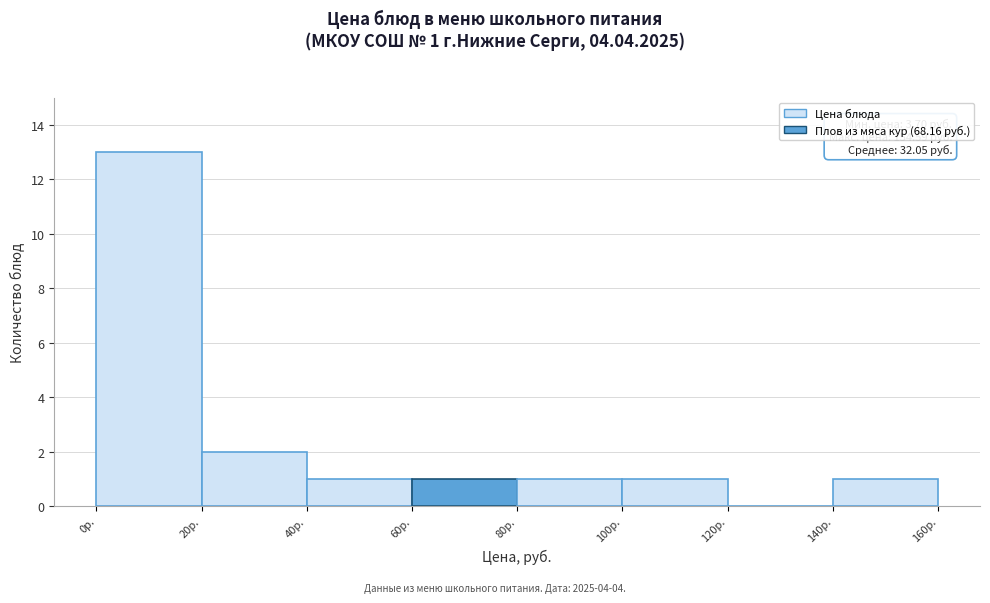

Which range on the x-axis has the tallest bar?

0 to 20